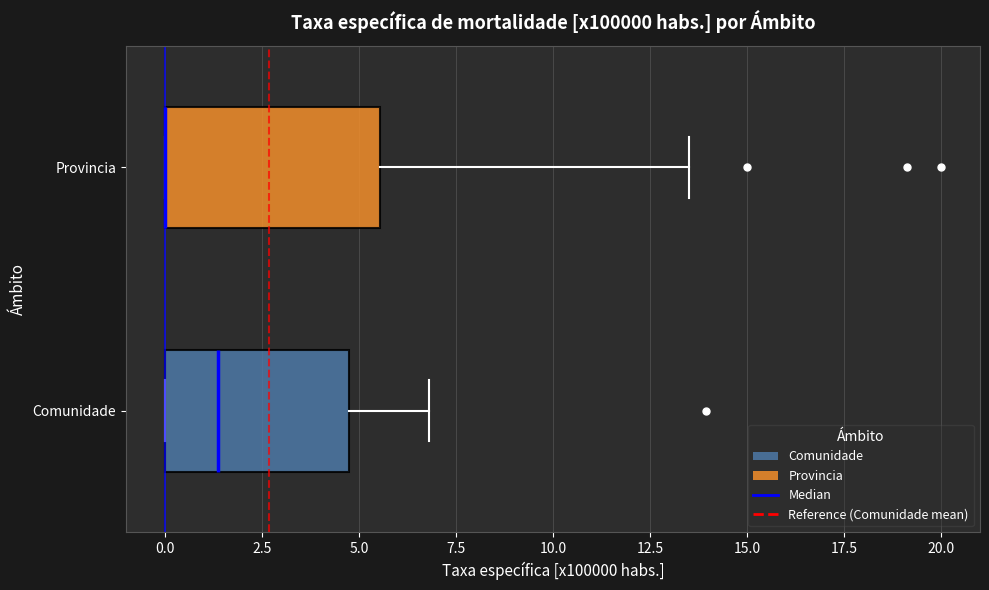

Reading bottom to top, read every box against the x-axis: the position of its median line, the range the box covers, and the ends of its whiskers. The values are not printed on the chart, so give them approximately, as read against the axis.

Comunidade: median 1.5, box 0.0 to 5.0, whiskers 0.0 to 7.0
Provincia: median 0.0 (drawn on the box's left edge), box 0.0 to 5.5, whiskers 0.0 to 13.5